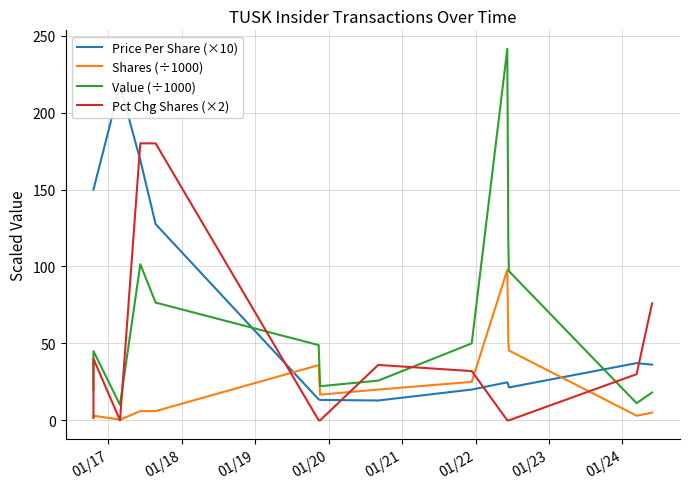

Where is the first local maximum for Pct Chg Shares (×2)?

01/17